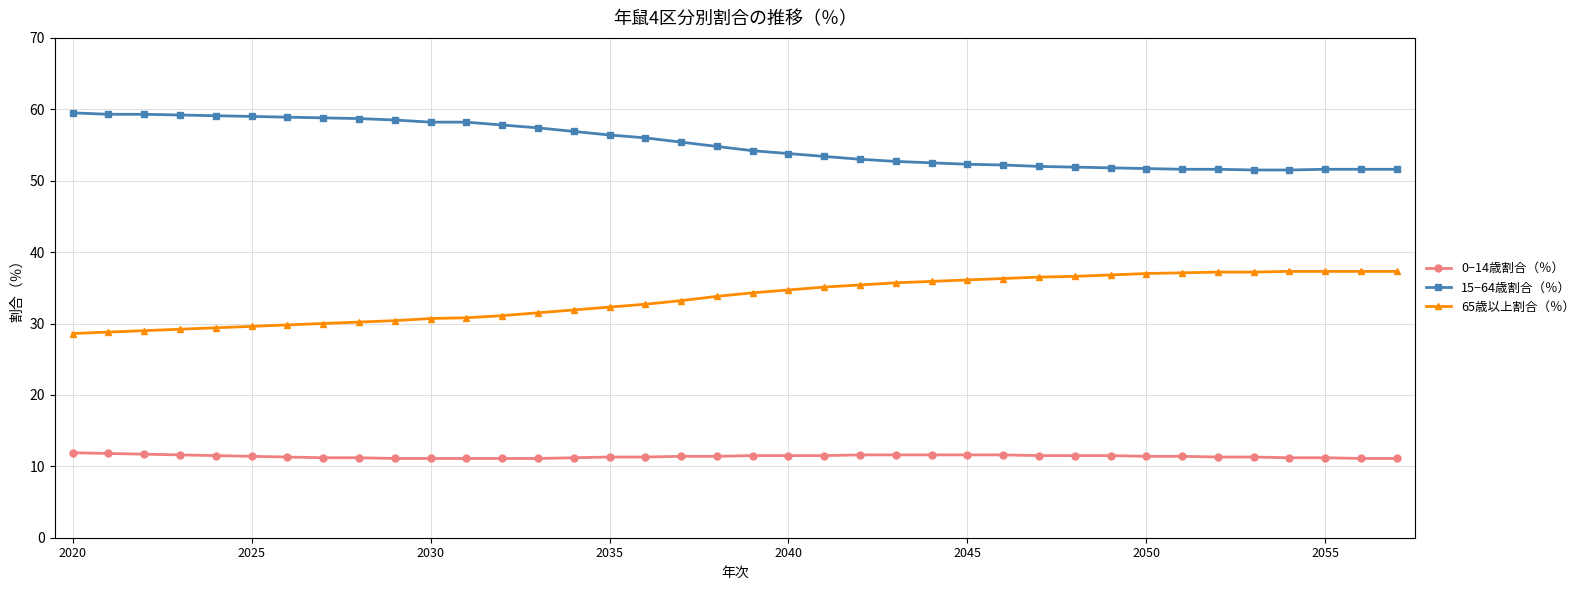

List the series in order of their overall mean, lowest first.

0−14歳割合（％）, 65歳以上割合（％）, 15−64歳割合（％）